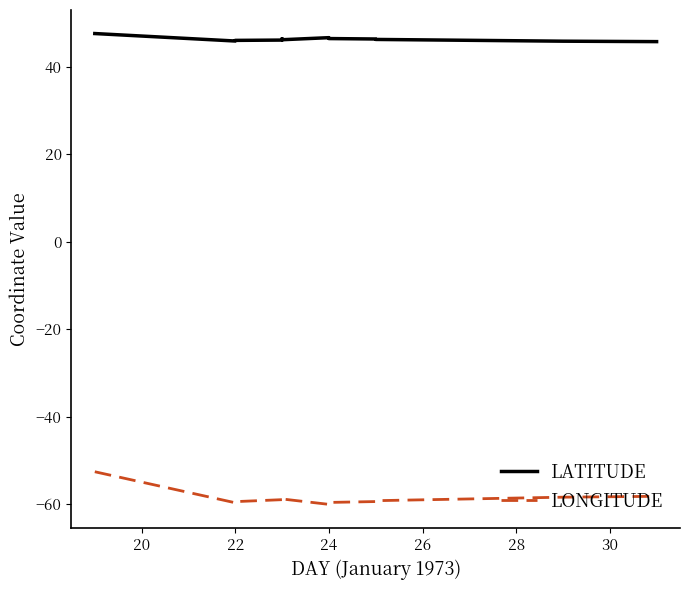

At how many categories does at least one series exceed -17?

20